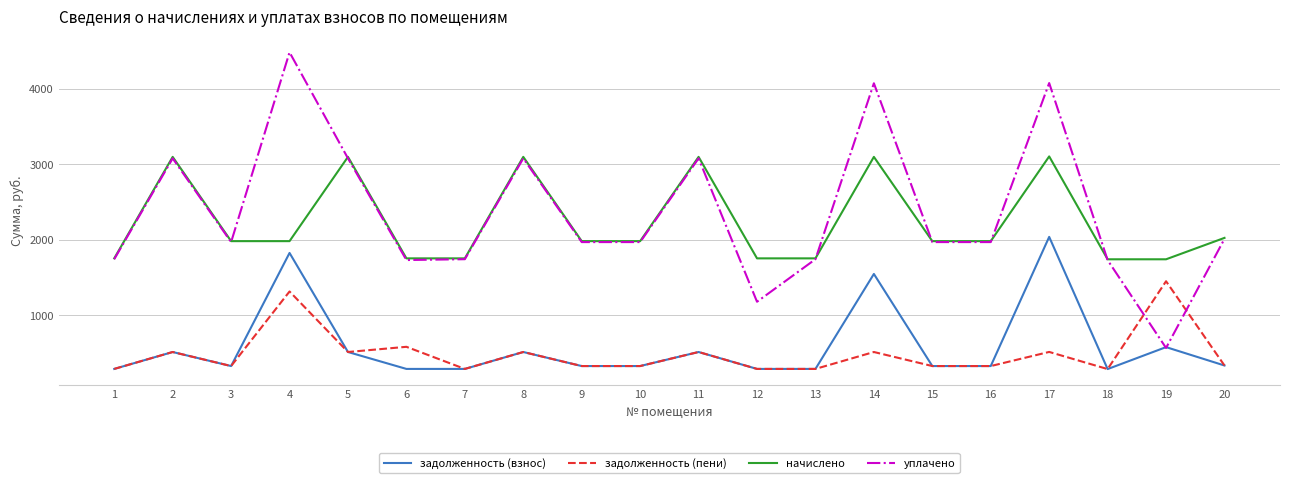

How many categories are shown in the chart?

20